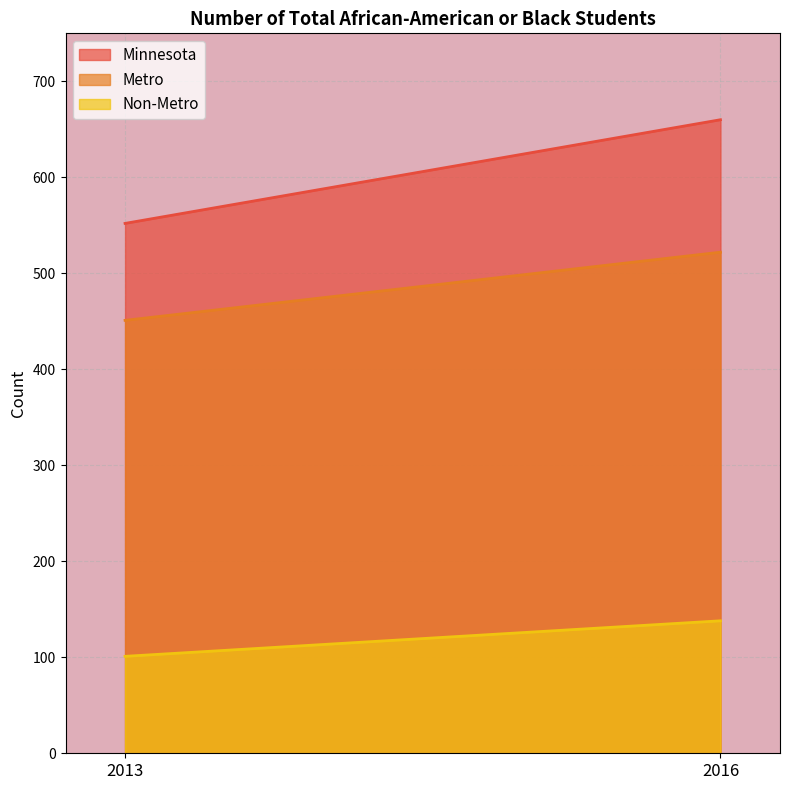

The Metro series shows 285 at 2016. True or false?

False